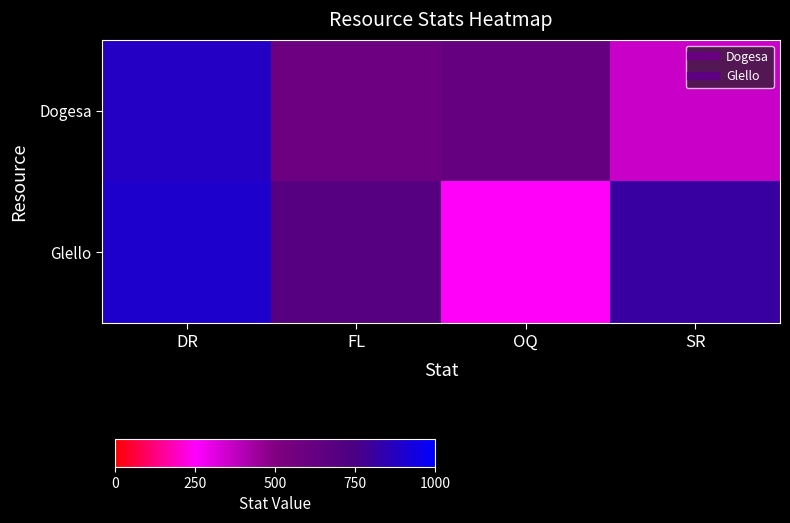

Which series has the largest range (max minus min)?

Glello